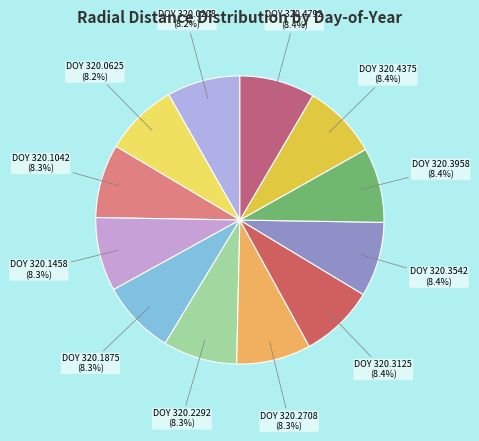

Approximately how many times larger is the value at DOY 320.1458 (8.3%) compared to DOY 320.0208 (8.2%)?

1.0